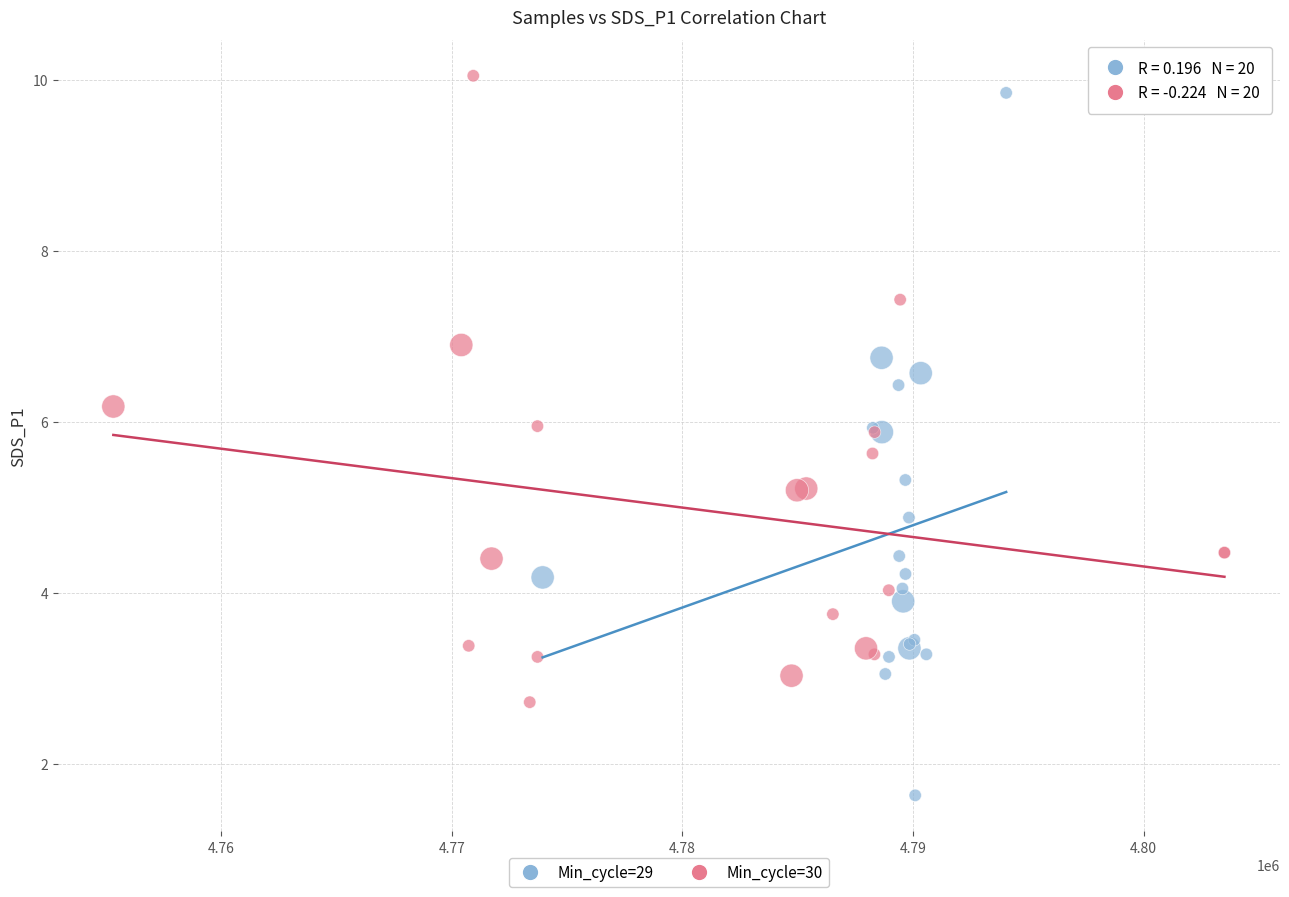

Which series has the largest Y range (max minus min)?

Min_cycle=29